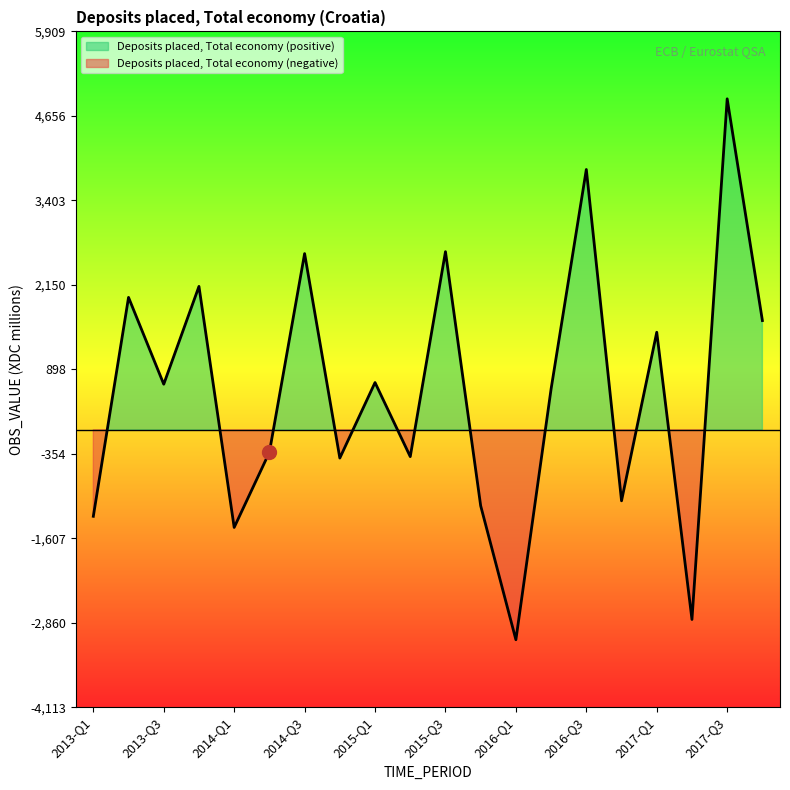

What is the label of the 3rd point from the right?

2017-Q2